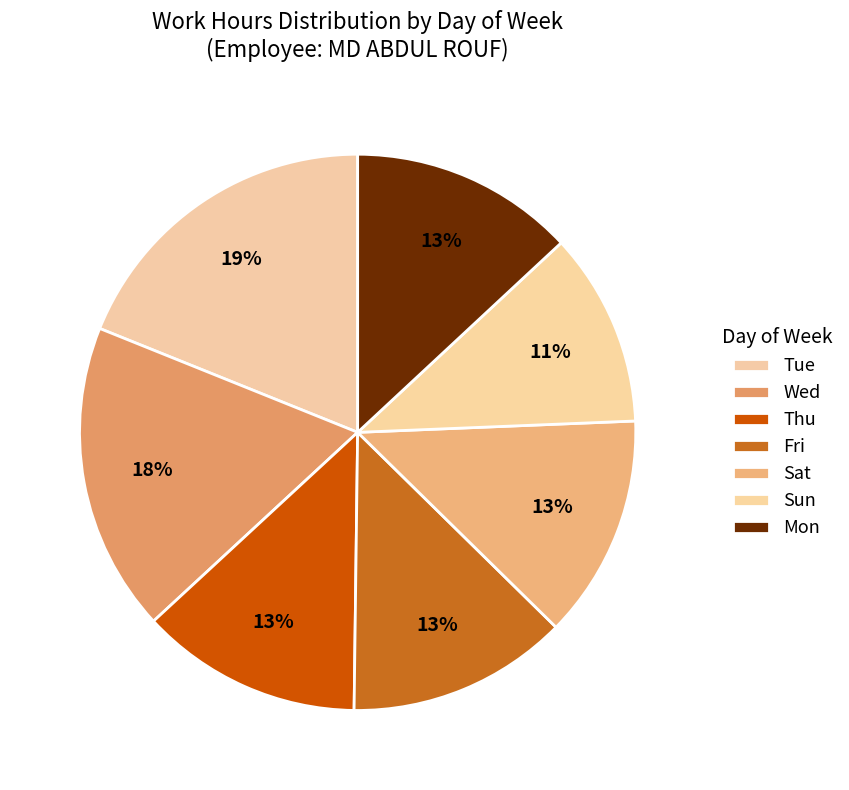

True or false: Thu accounts for 3% of the total.

False